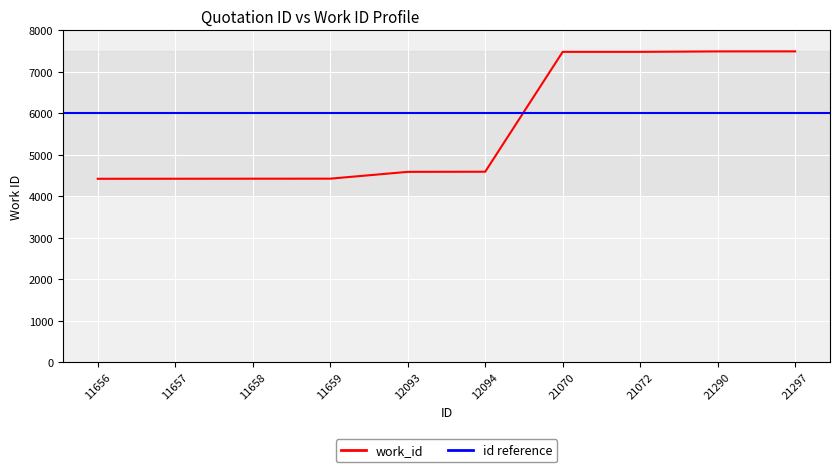

True or false: the data shows 2466 at 11657.

False